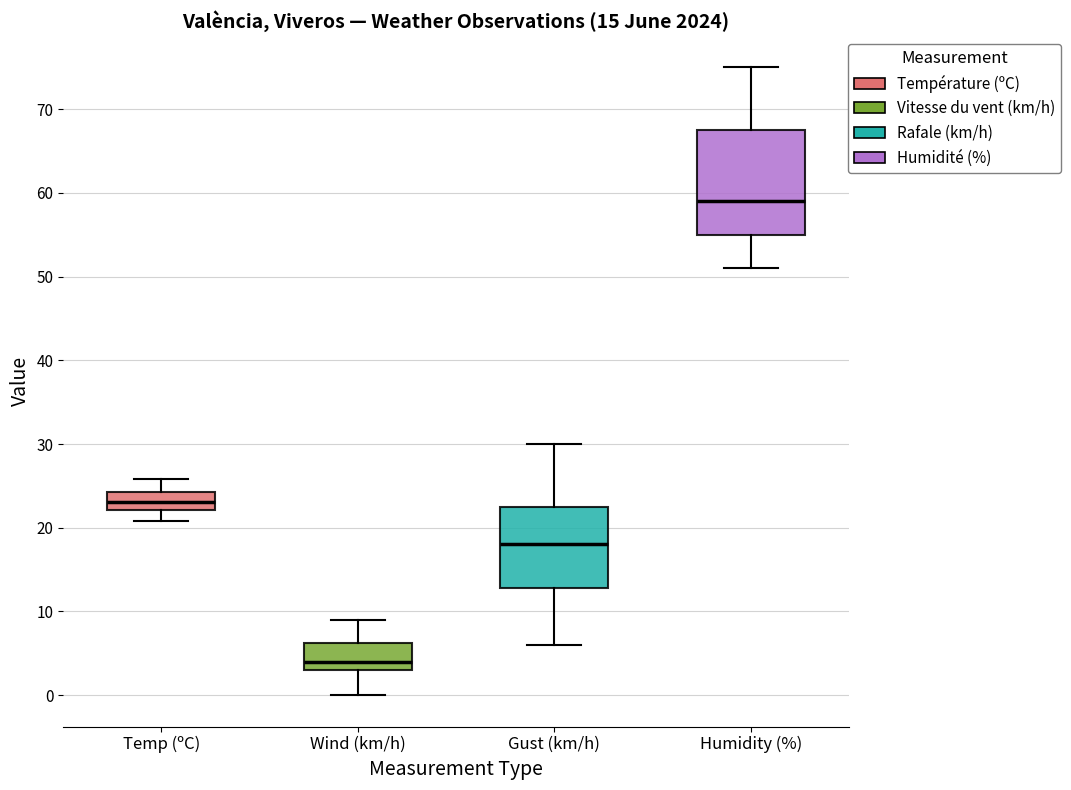

Which box has the highest median line?

Humidity (%)